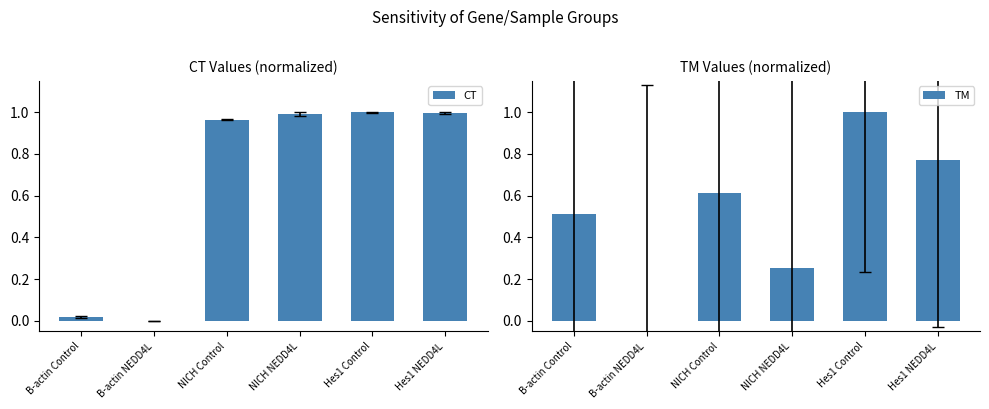

How many positive values does the TM series have?

5